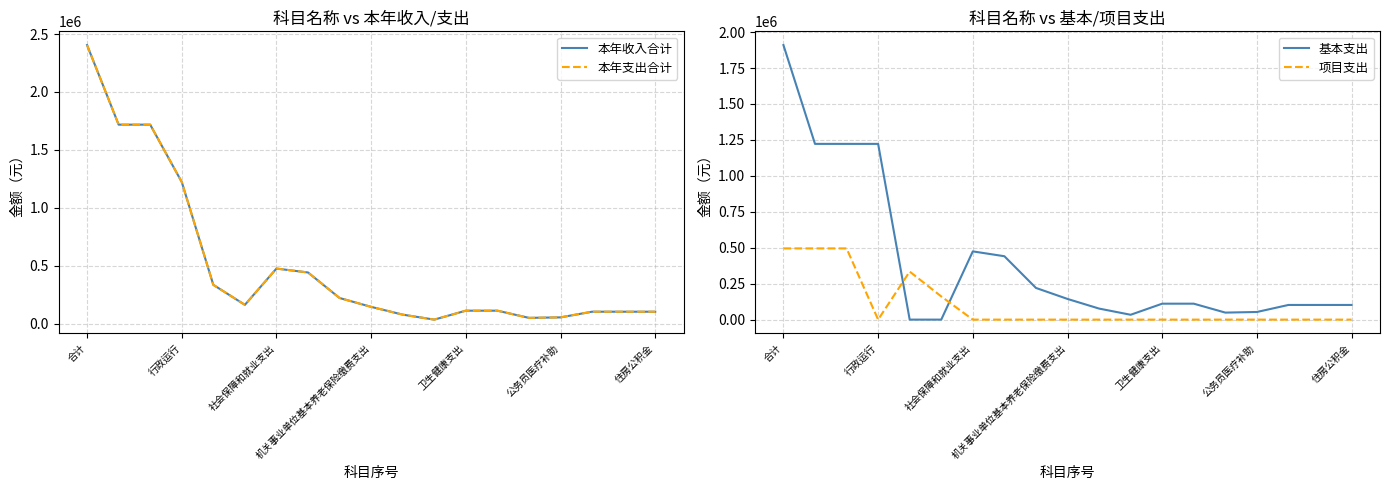

True or false: 本年支出合计 and 基本支出 cross at least once.

False